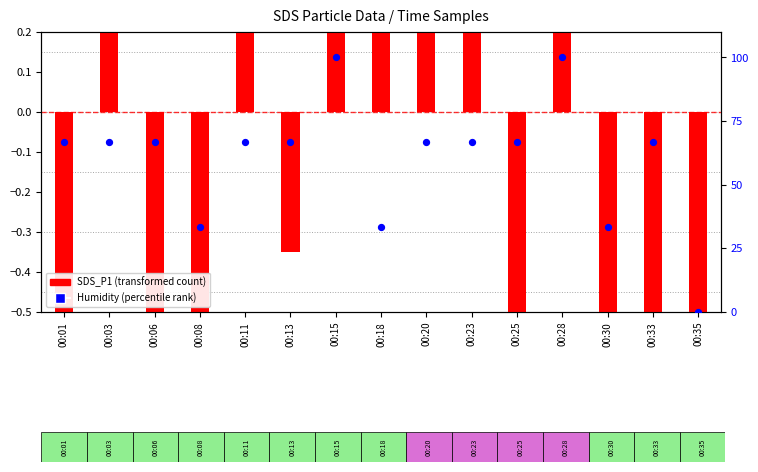

At how many categories does at least one series exceed 4?

14